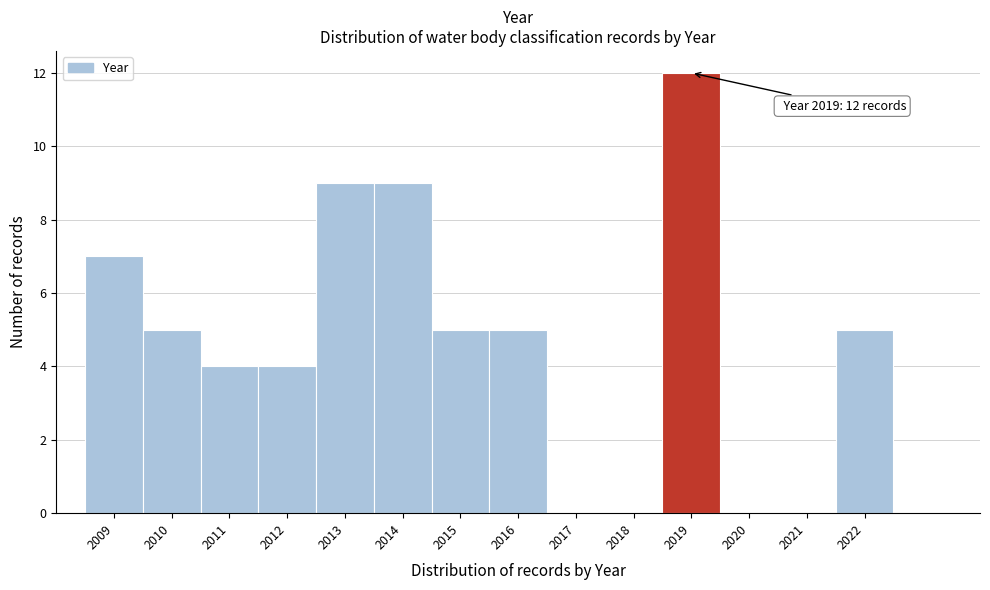

Which range on the x-axis has the tallest bar?

2018.5 to 2019.5